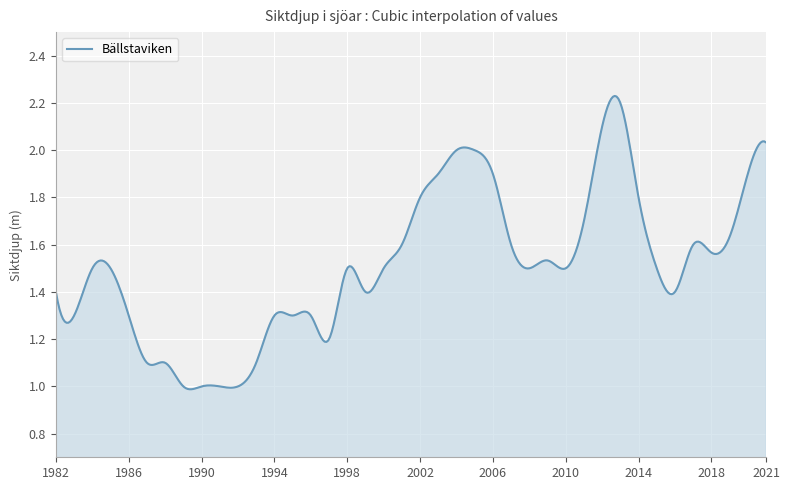

How many distinct data groups are displayed?

1